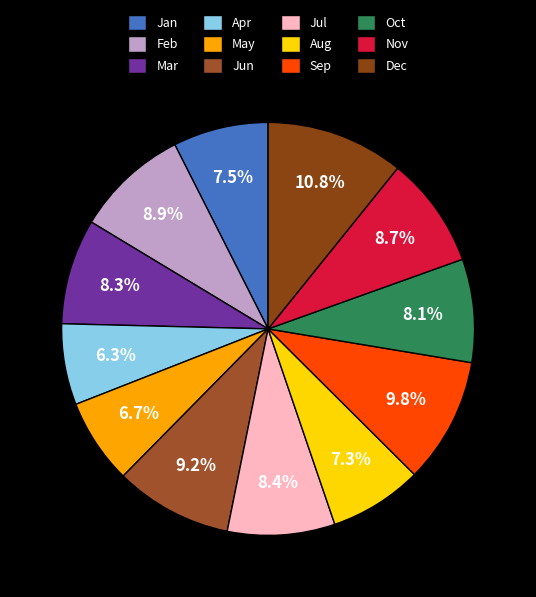

To the nearest percent, what is the combined percentage of Feb and Aug?

16%